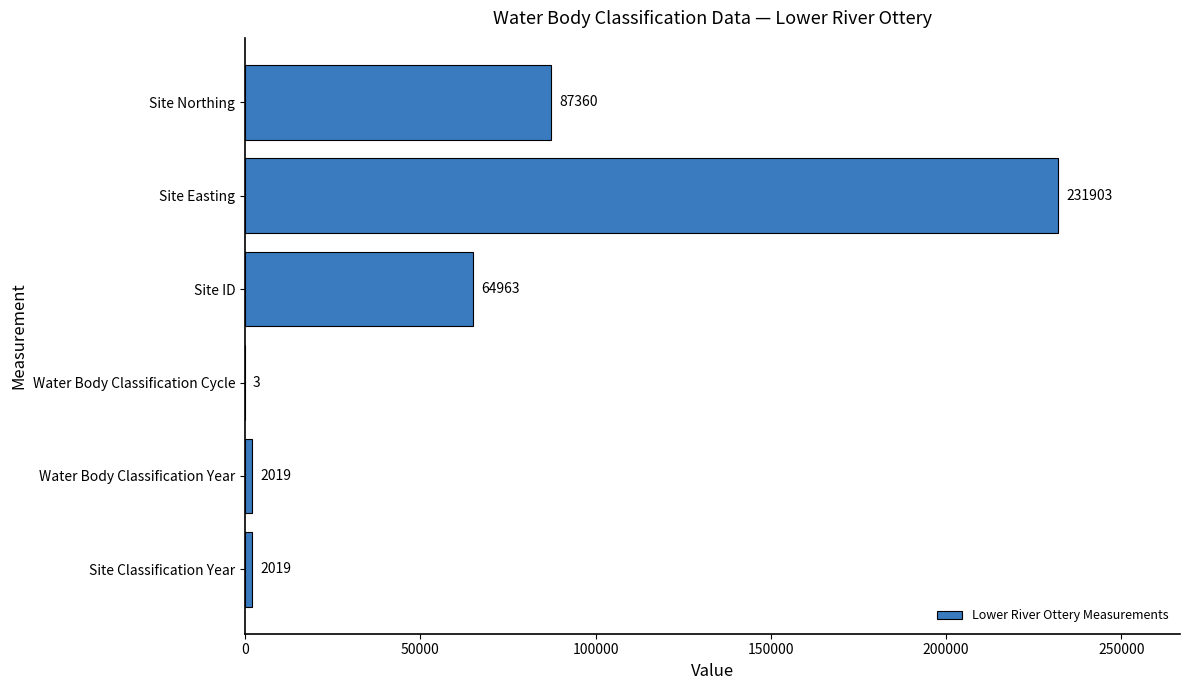

True or false: the data shows 2019 at Site Classification Year.

True